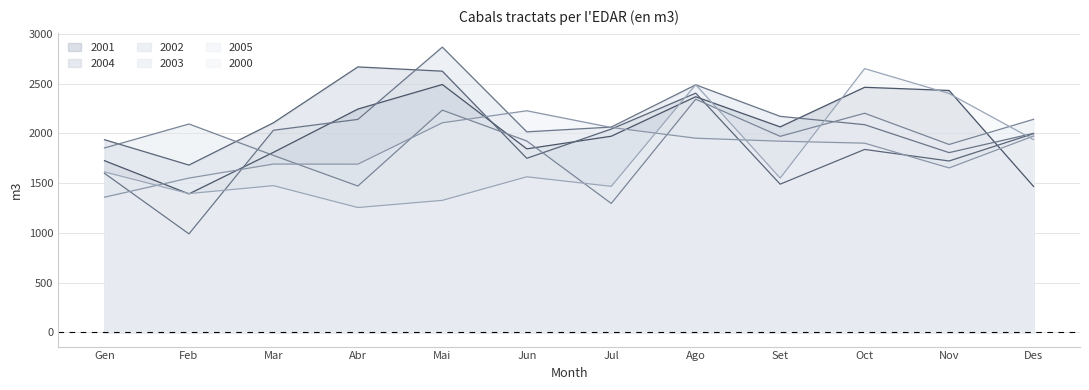

Rank the series at Nov from lowest to highest value.

2005, 2004, 2002, 2003, 2000, 2001